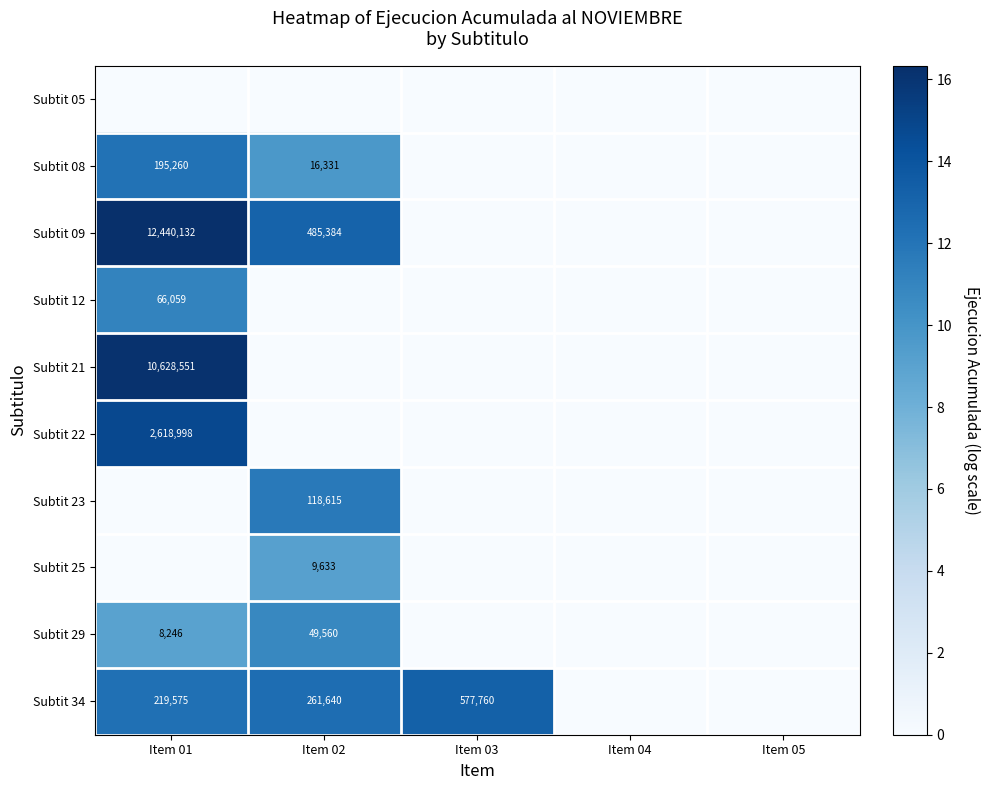

Is it true that Subtit 09 equals 485384 at Item 02?

True